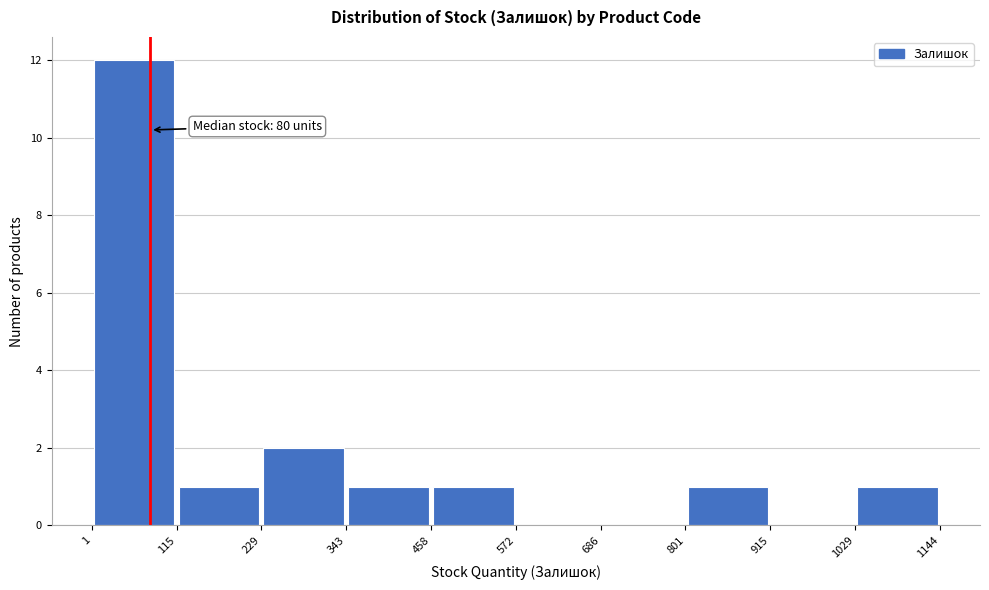

Over which range of the x-axis is the bar tallest?

1 to 115